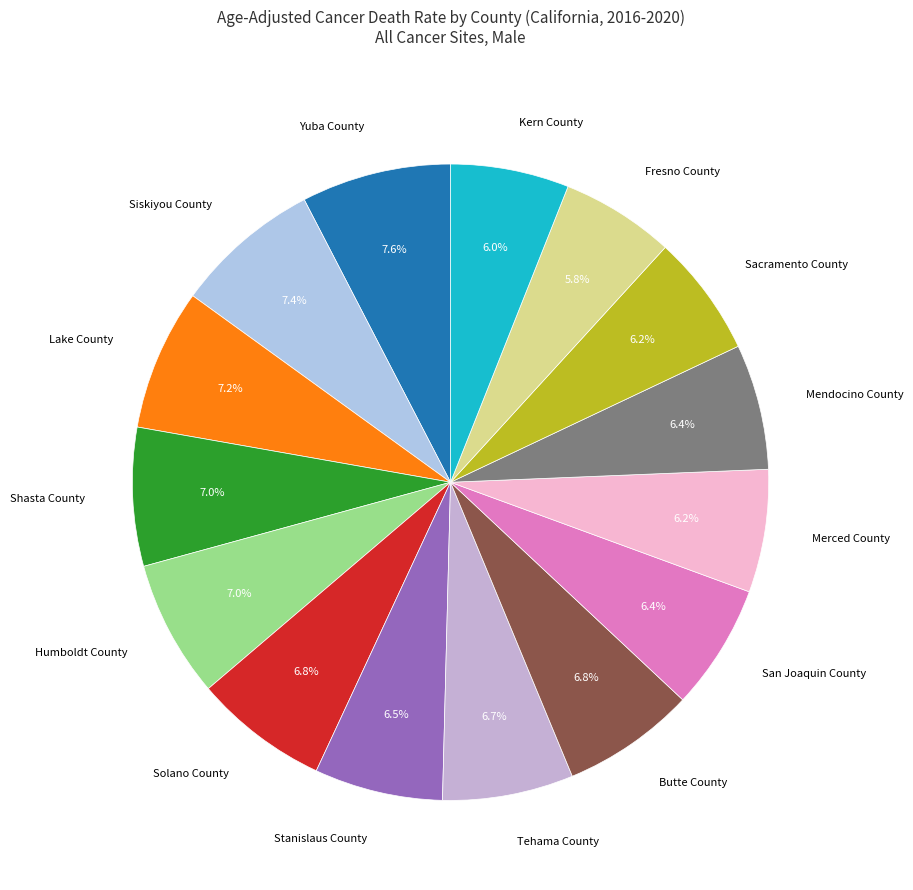

Is there a majority slice in this chart?

No